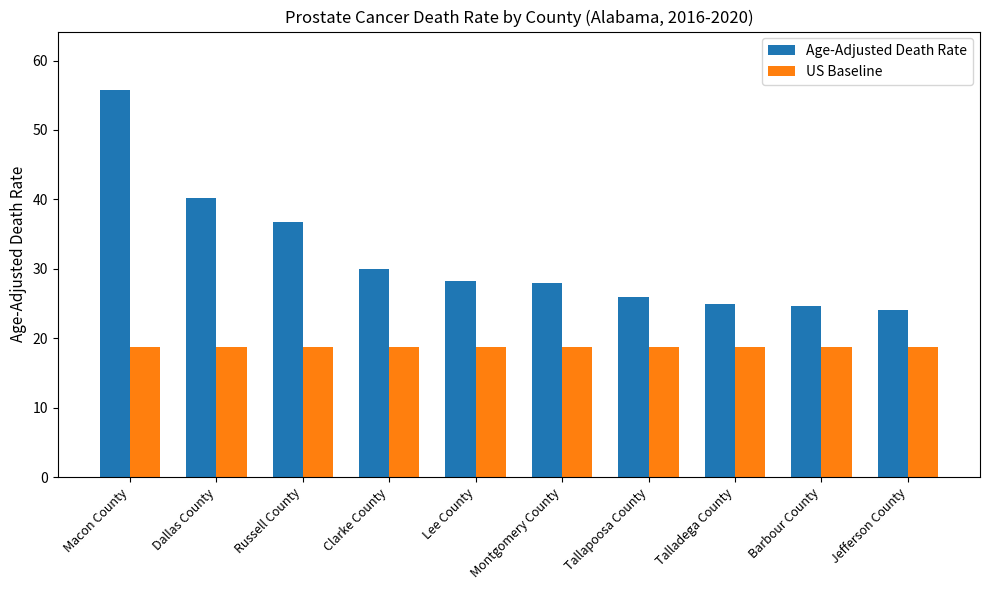

Which series has the widest spread of values?

Age-Adjusted Death Rate